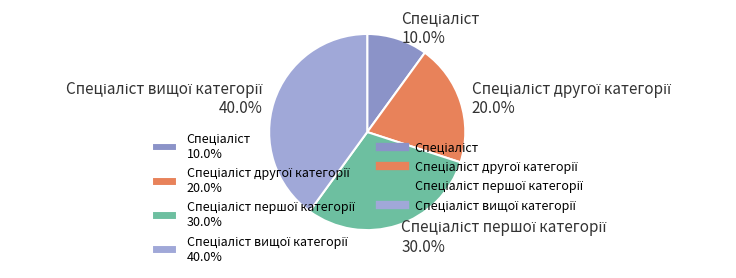

Is there a majority slice in this chart?

No